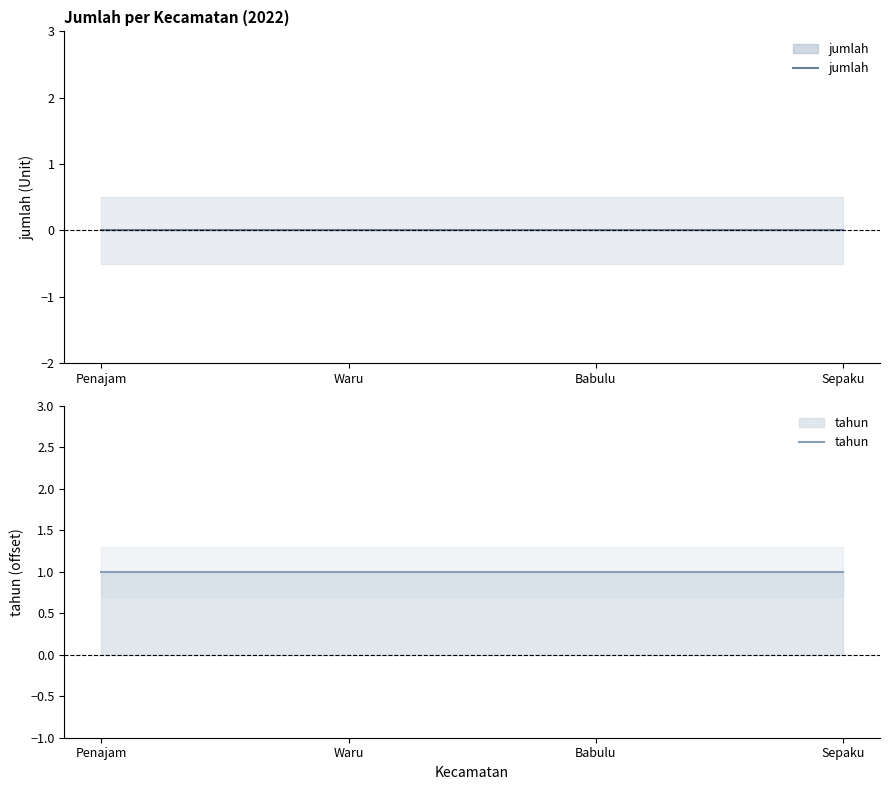

Reading left to right, extract all data points from this chart.

jumlah: Penajam=0	Waru=0	Babulu=0	Sepaku=0
tahun: Penajam=1	Waru=1	Babulu=1	Sepaku=1